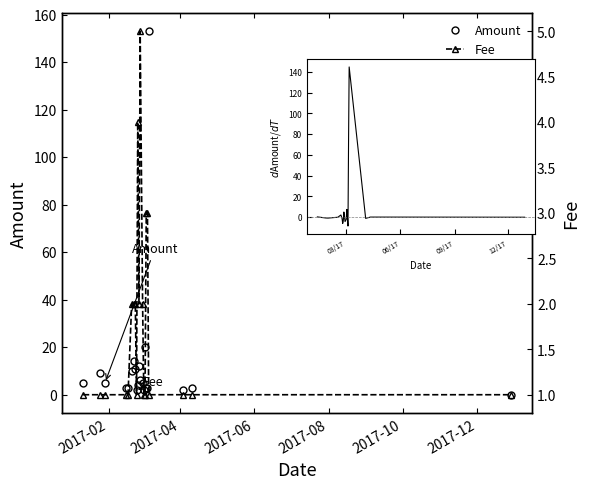

True or false: dAmount/dT has a value of 0.2 at 19.

False